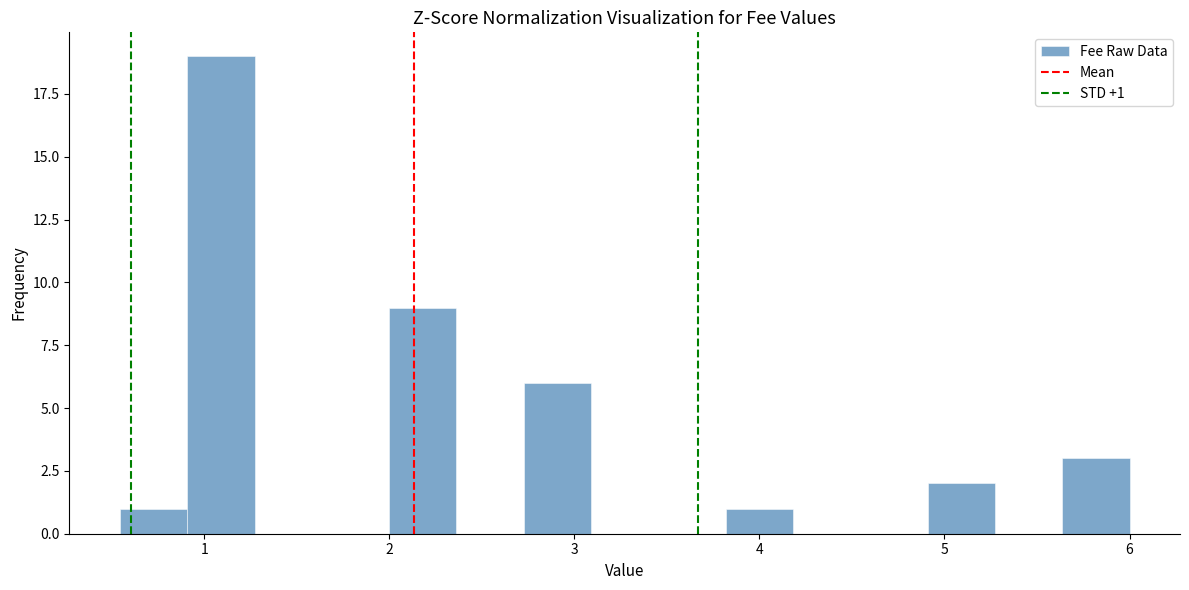

Read against the x-axis, roughly where is the centre of the tallest bar?

1.1